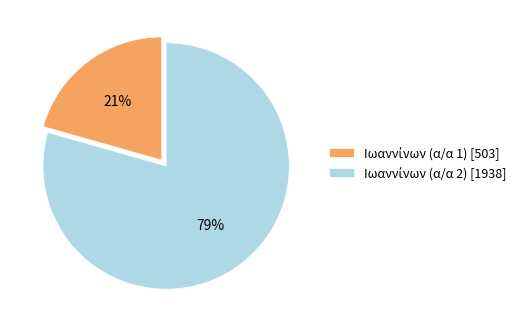

To the nearest percent, what is the average slice percentage?

50%